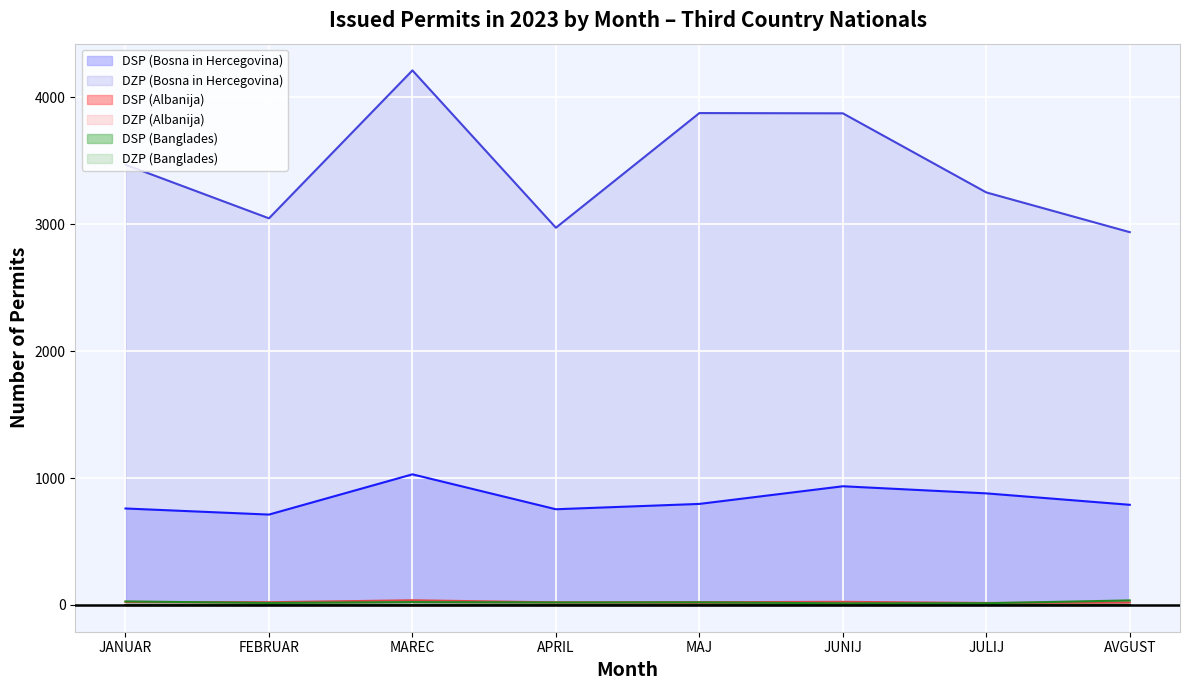

At which category does the chart reach its peak across all series?

MAREC